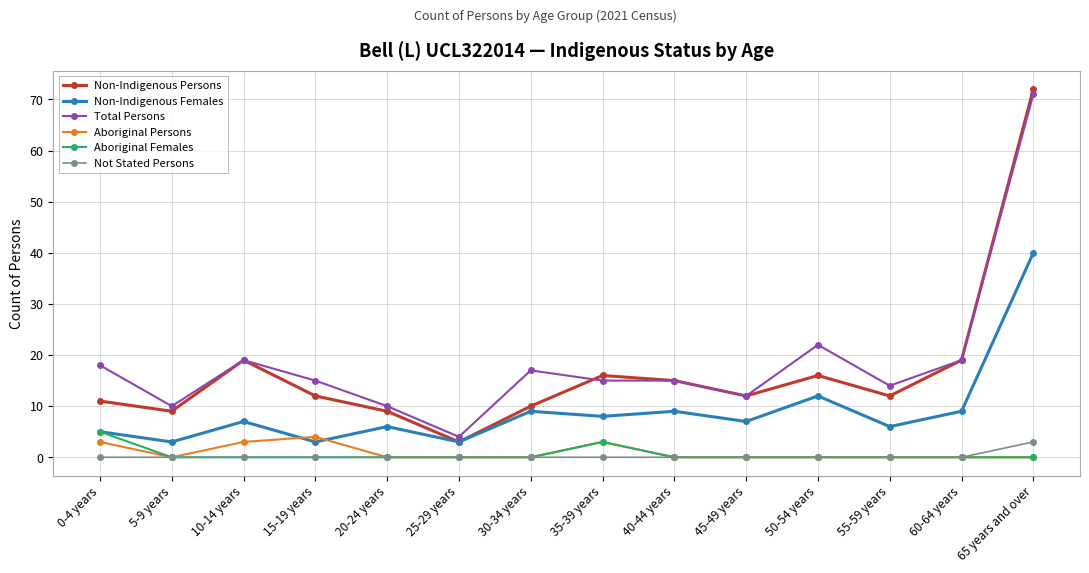

List the series in order of their peak value, lowest first.

Not Stated Persons, Aboriginal Persons, Aboriginal Females, Non-Indigenous Females, Total Persons, Non-Indigenous Persons